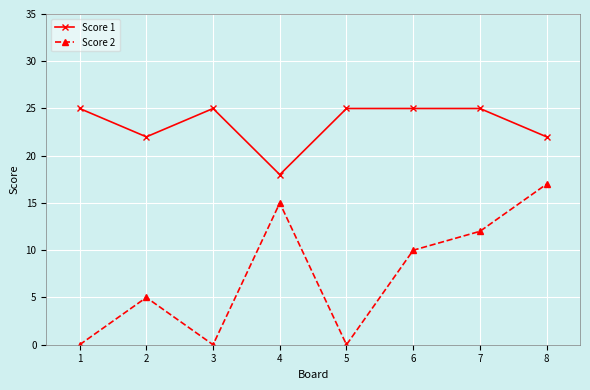

At which label does Score 2 first exceed 10?

4